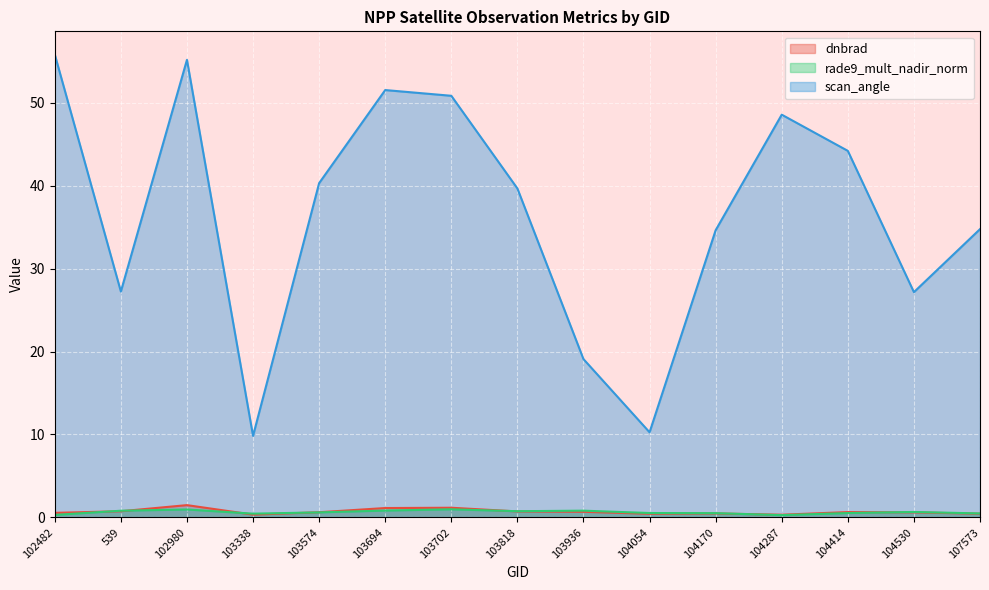

Which series ends up on top after the final intersection of rade9_mult_nadir_norm and dnbrad?

rade9_mult_nadir_norm